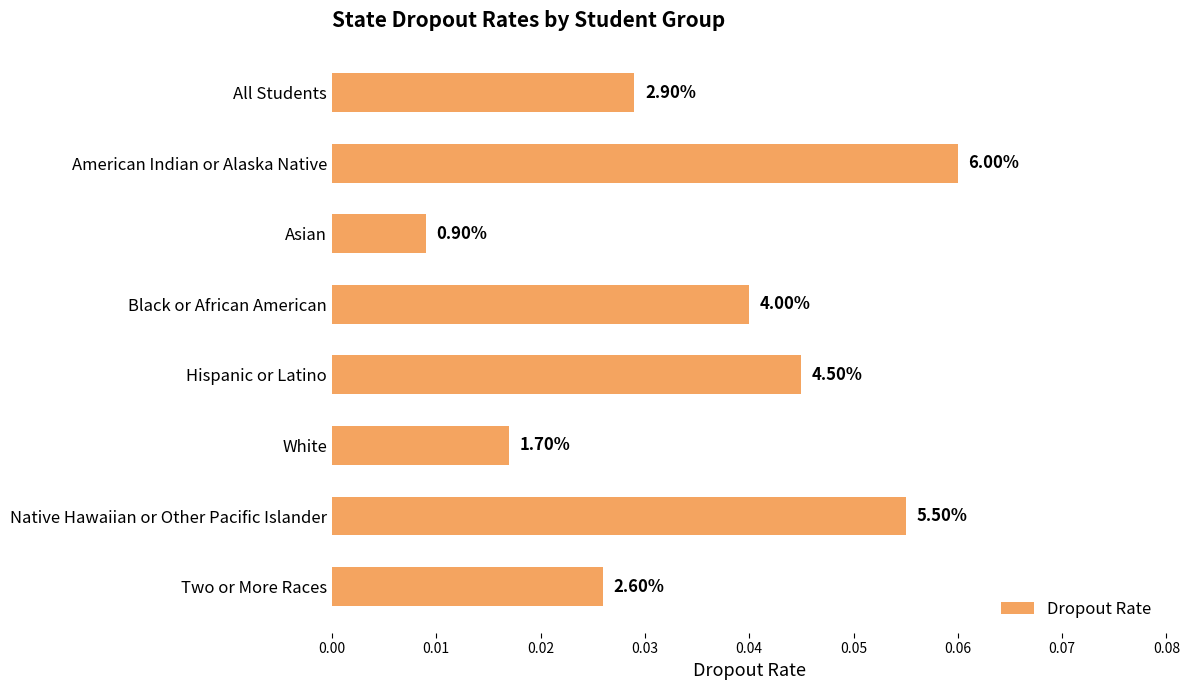

How many bars are there in total?

8